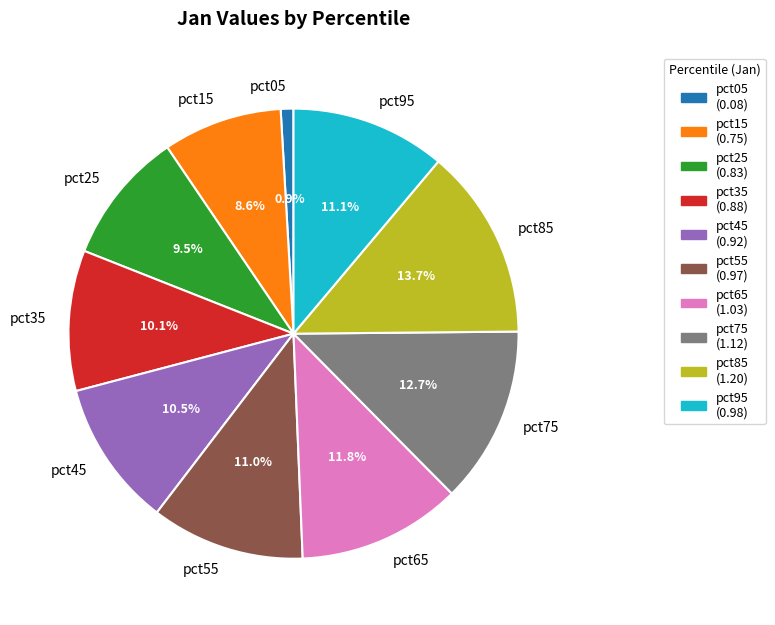

Between pct15 and pct85, which is larger?

pct85